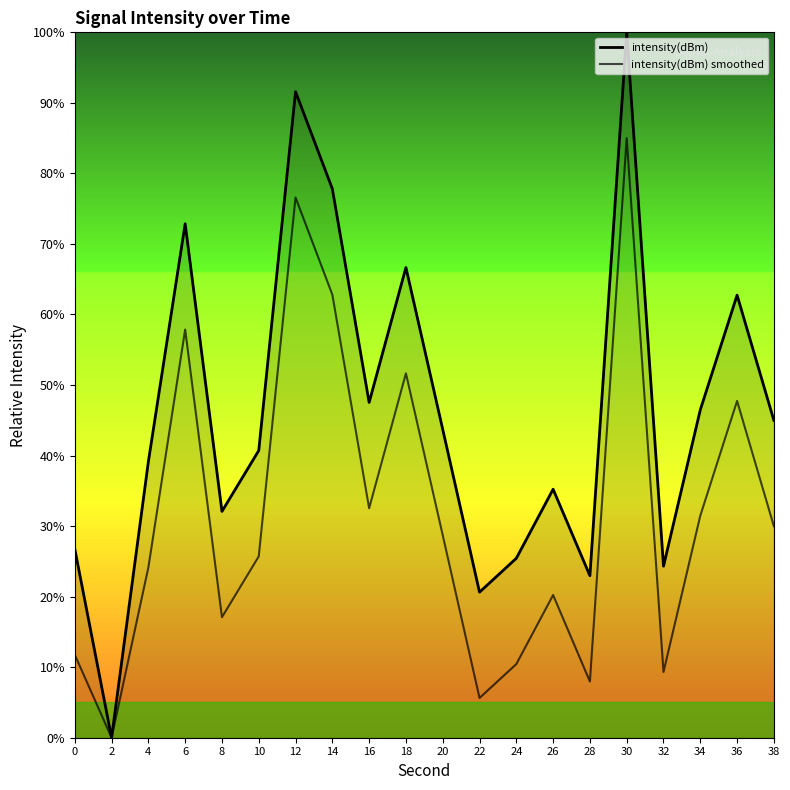

True or false: intensity(dBm) has a value of 43.3 at 30.

False